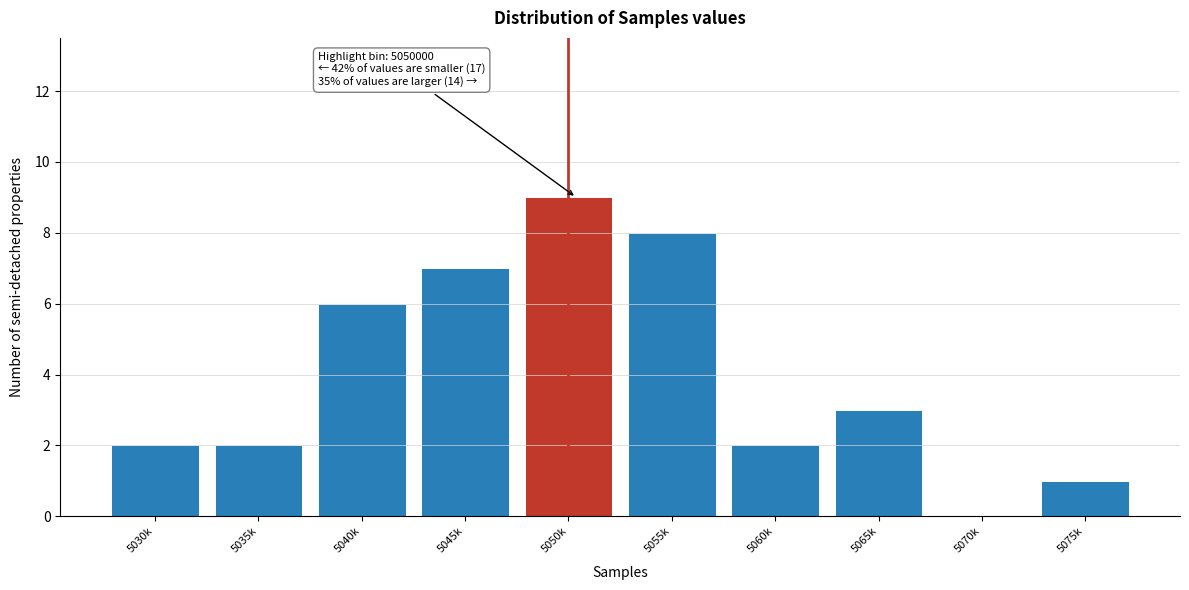

Reading right to left, list all the values displayed in this chart.

5075k=1	5070k=0	5065k=3	5060k=2	5055k=8	5050k=9	5045k=7	5040k=6	5035k=2	5030k=2